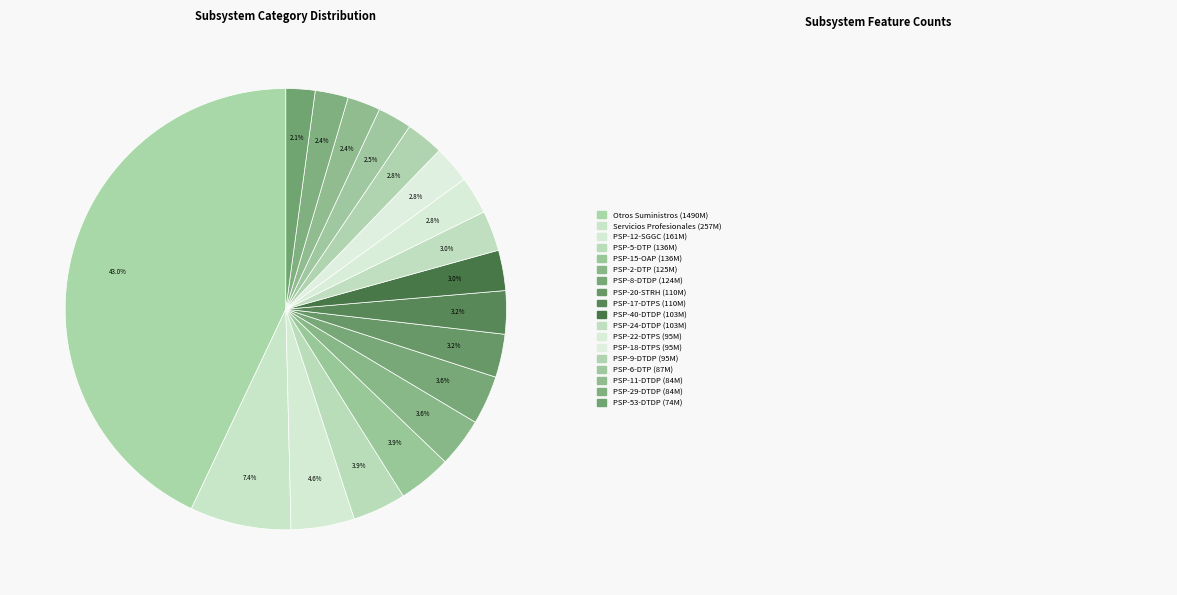

To the nearest percent, what is the average slice percentage?

6%